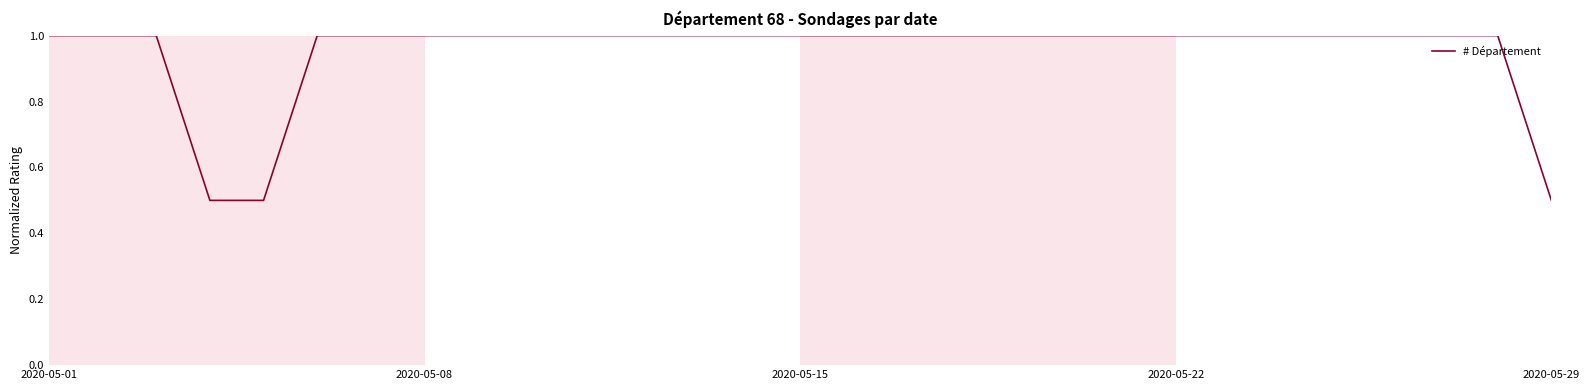

How many series are shown in this chart?

1